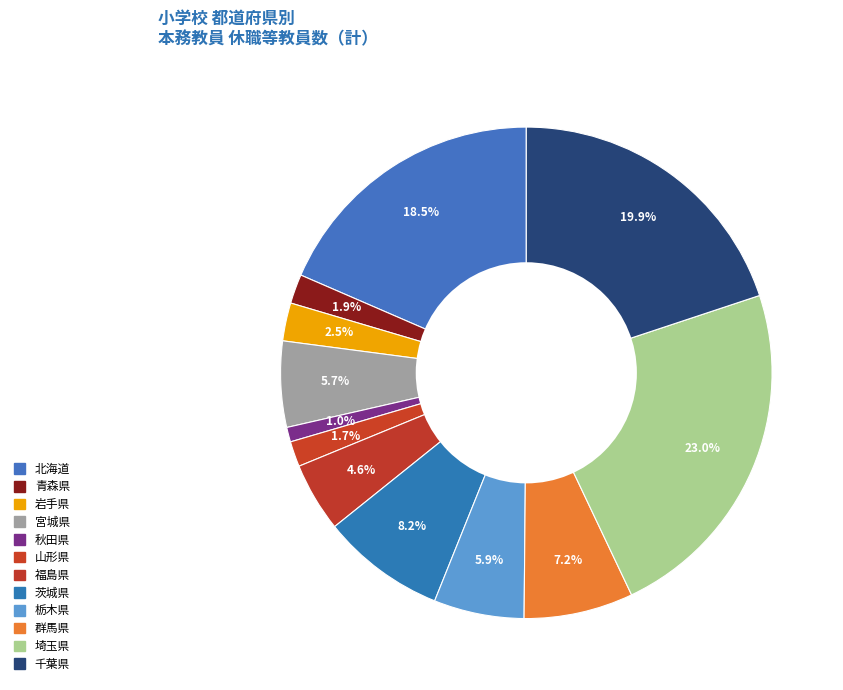

Combined, what portion of the pie is 埼玉県 and 群馬県?

30.2%